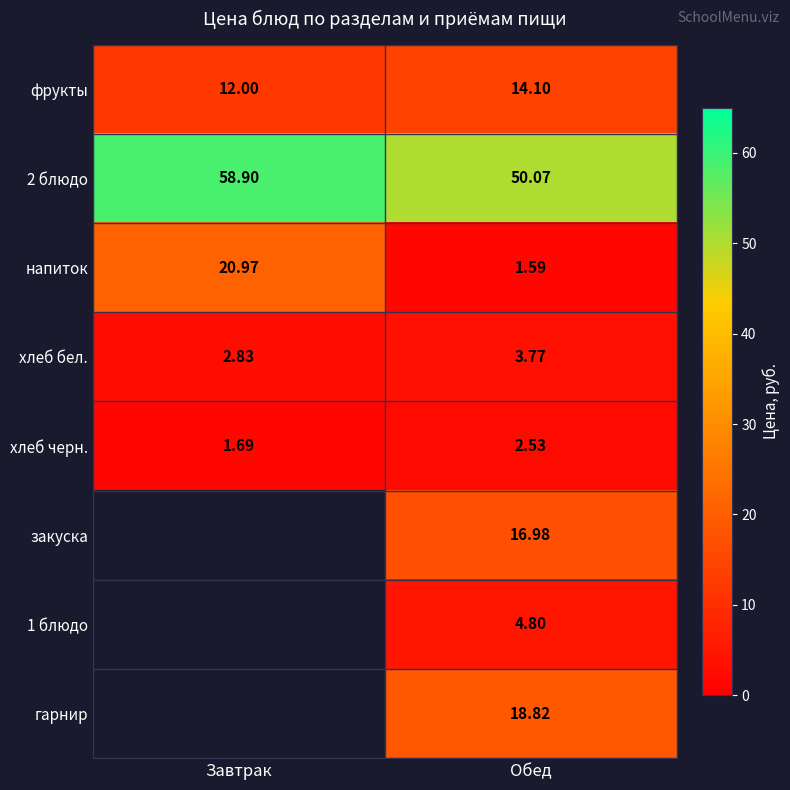

Where is фрукты nearest to the value 13?

Завтрак